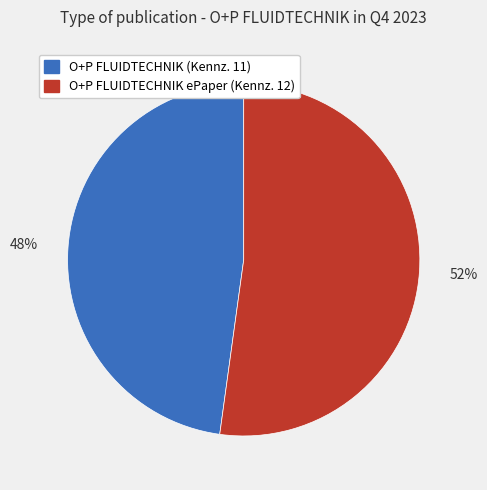

Is there a majority slice in this chart?

Yes